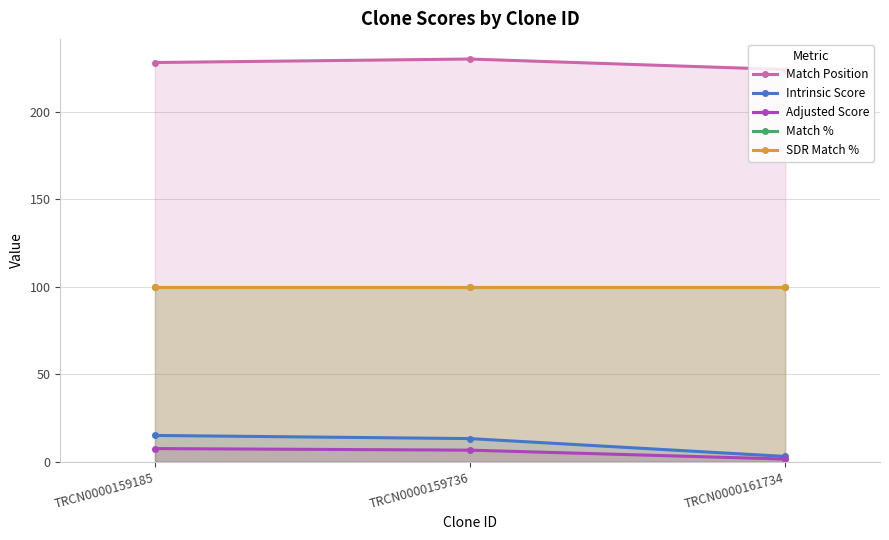

True or false: Match % has a value of 178.4 at TRCN0000159736.

False